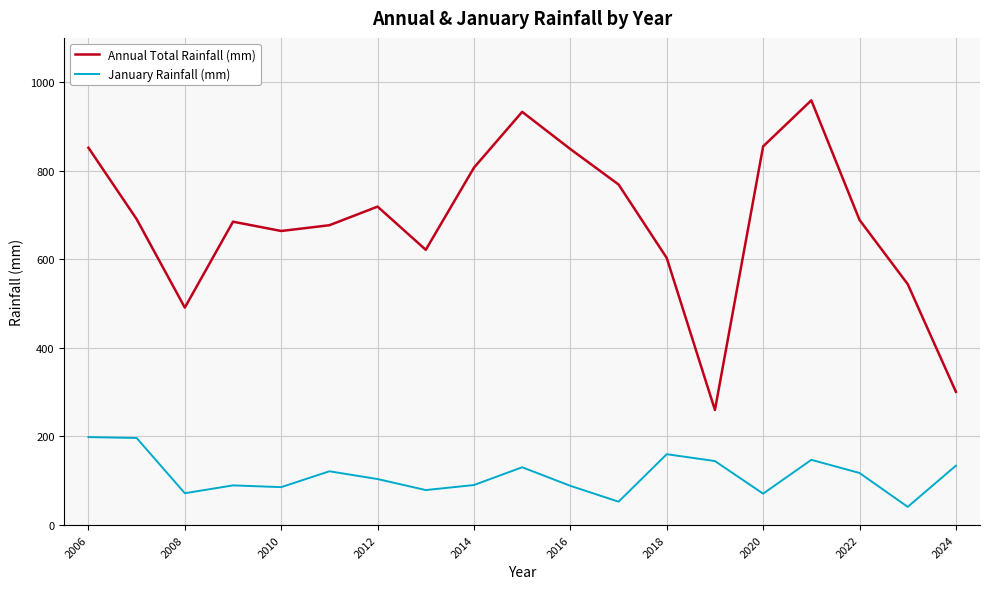

Which series has the largest total across all categories?

Annual Total Rainfall (mm)